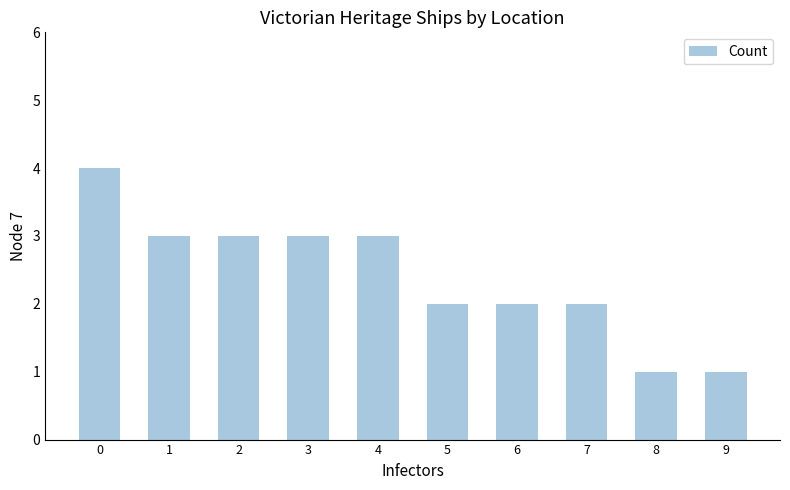

The chart shows a value of 5 at 2. True or false?

False